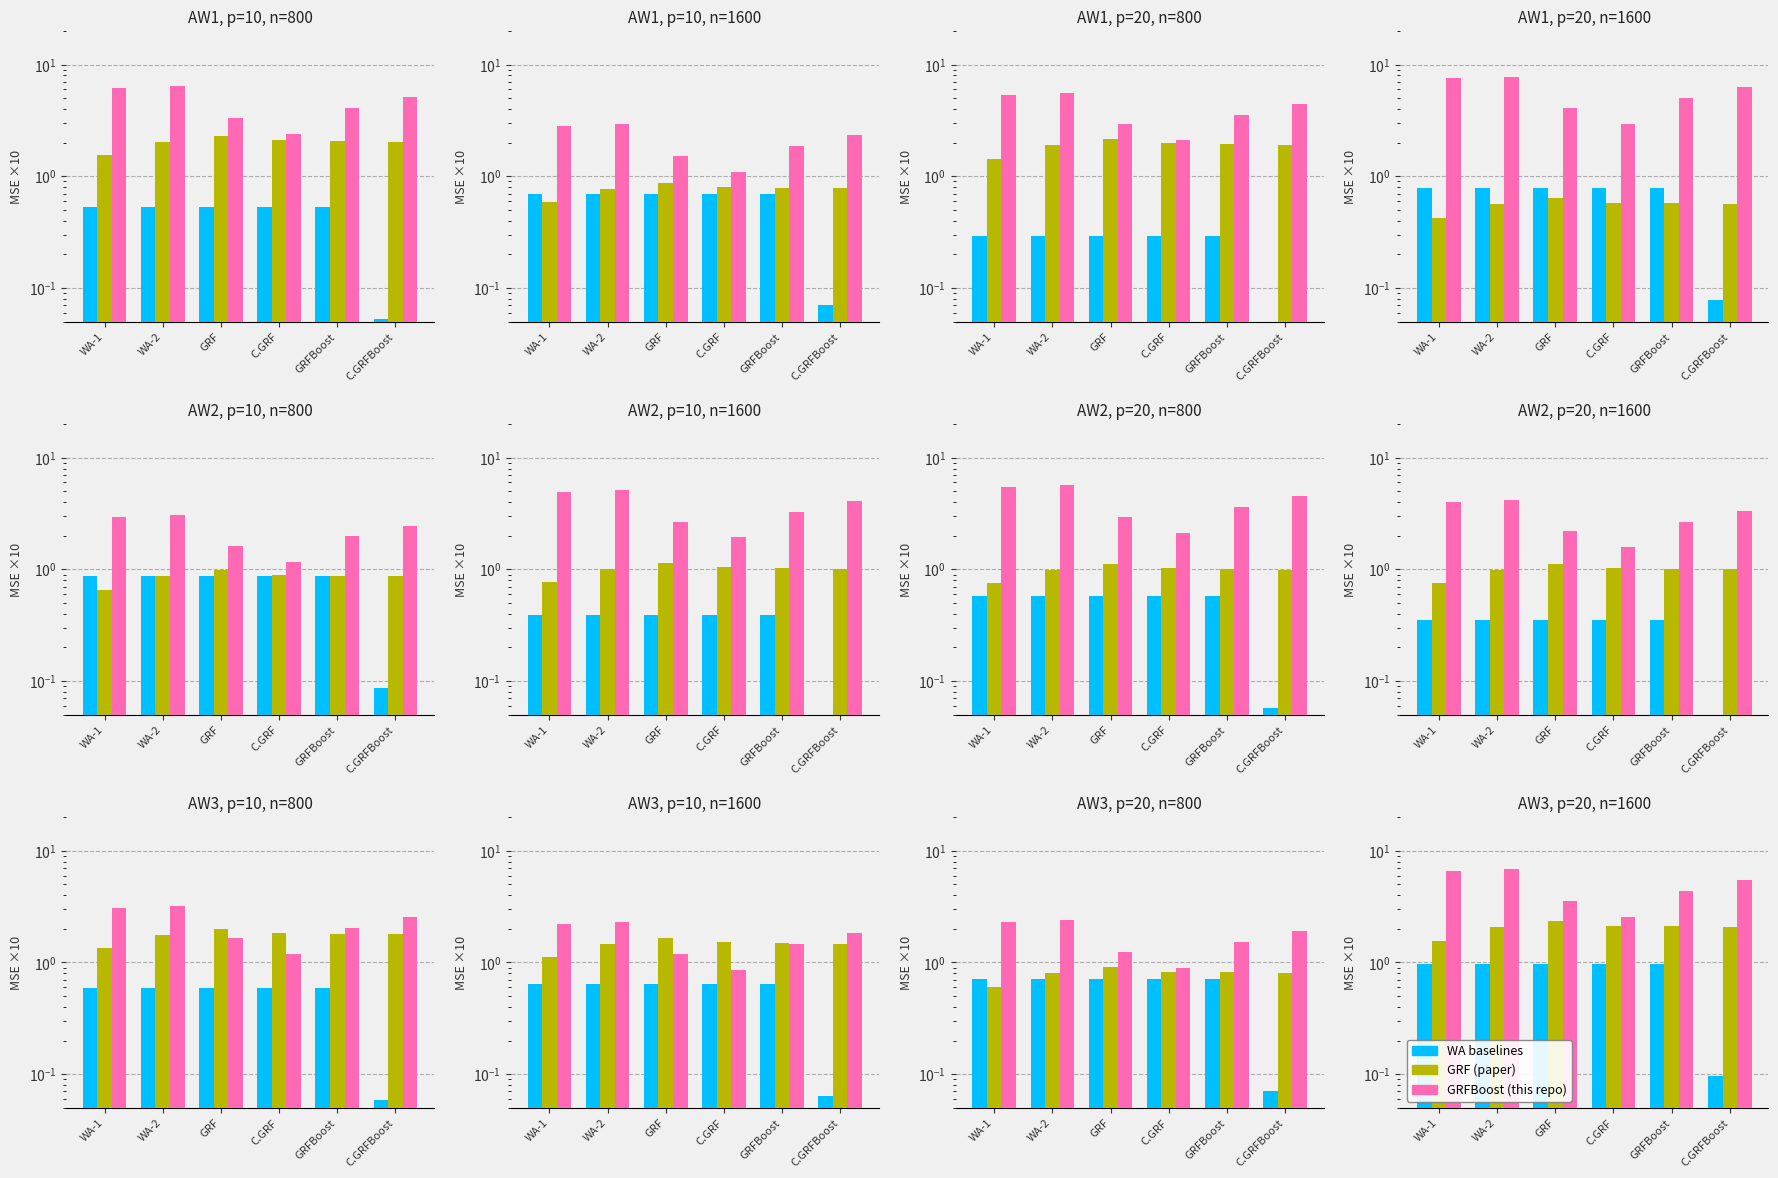

What are all the series names shown in the legend?

WA baselines, GRF (paper), GRFBoost (this repo)